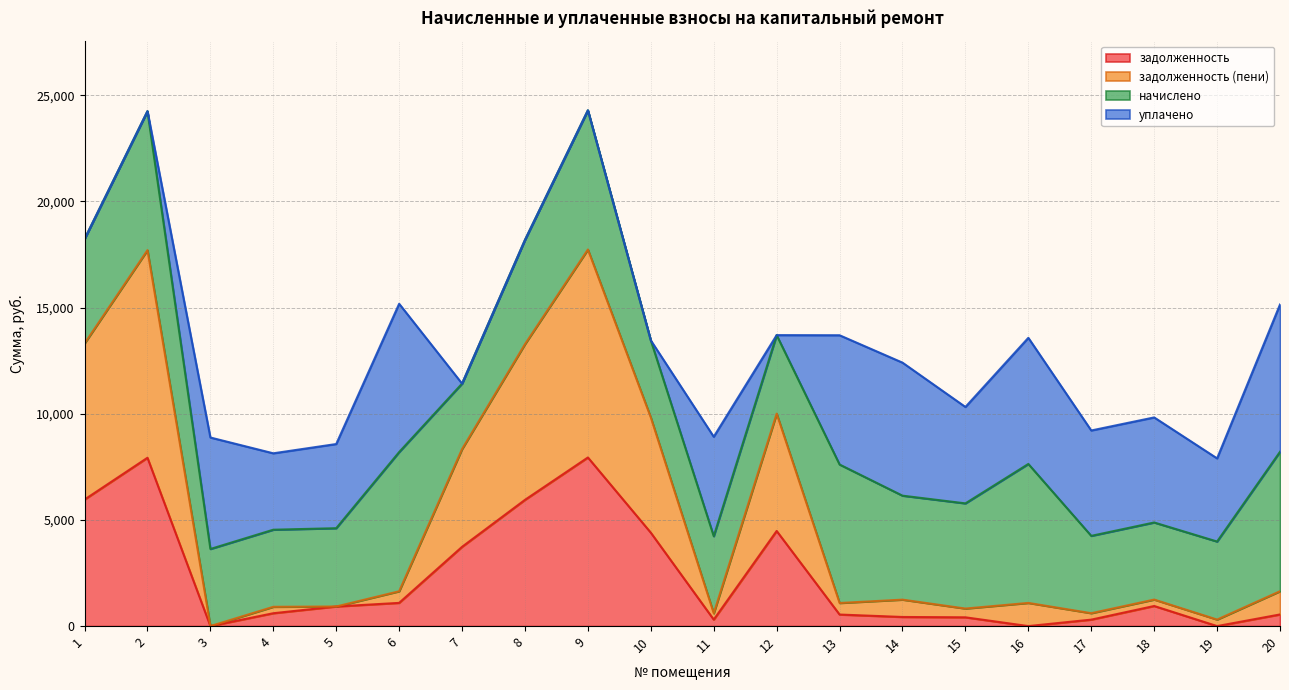

True or false: задолженность and задолженность (пени) intersect in this chart.

False